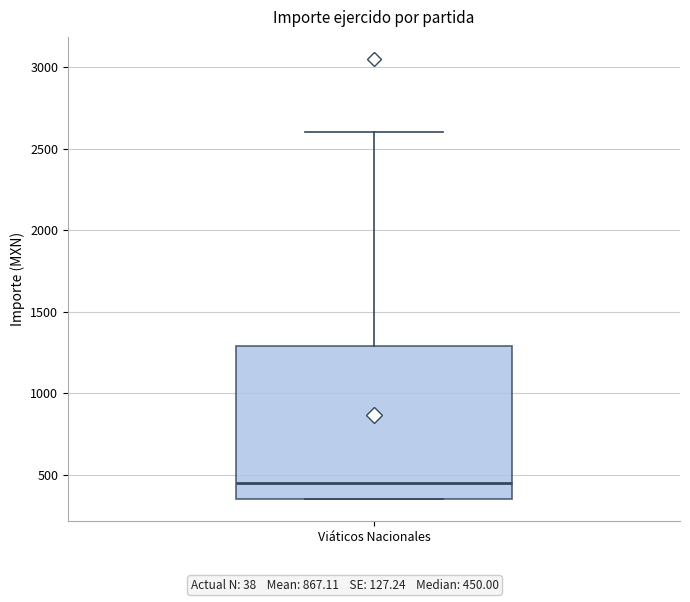

Read this box plot against the y-axis: the position of the median line, the range covered by the box, and the ends of both whiskers. The values are not printed on the chart, so give them approximately, as read against the axis.

median 450, box 350 to 1300, whiskers 350 to 2600